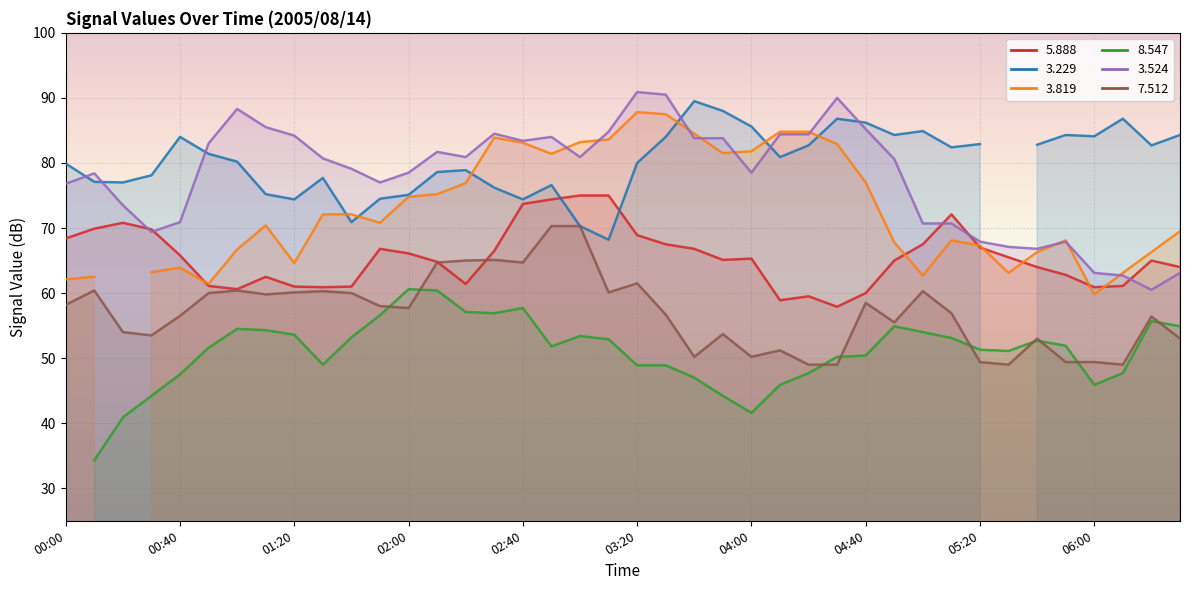

What is the label of the 23rd point from the left?

03:40